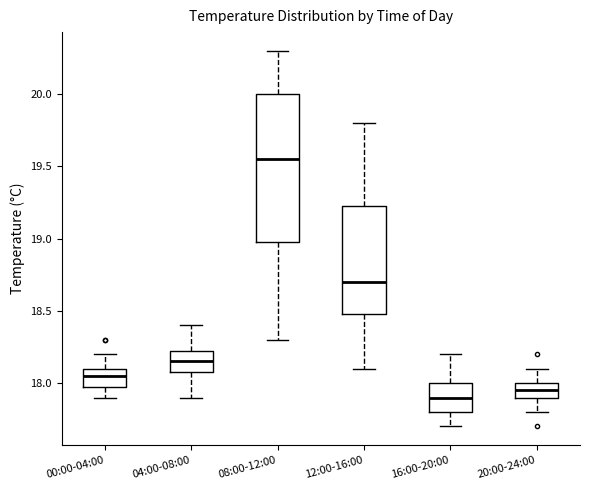

Which box is the tallest, from its lower edge to its upper edge?

08:00-12:00